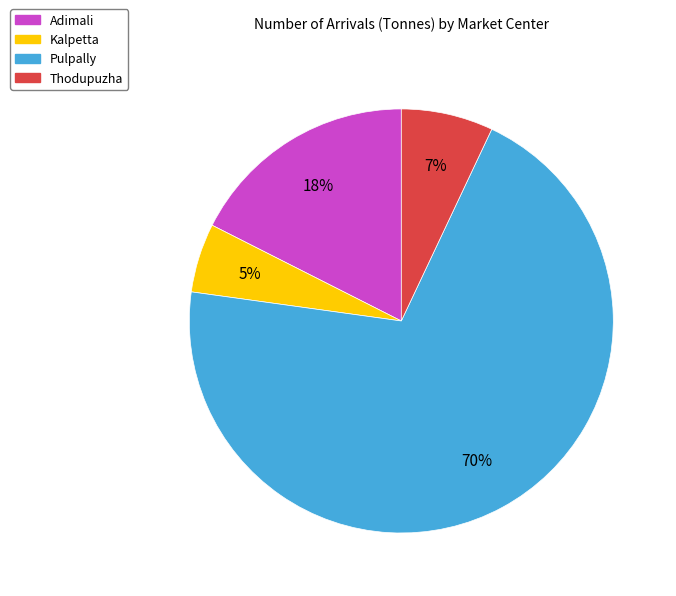

To the nearest percent, what portion does Kalpetta represent?

5%